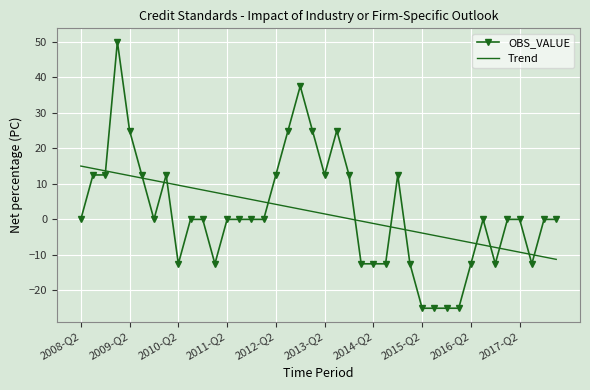

Rank the series by their maximum value, from lowest to highest.

Trend, OBS_VALUE